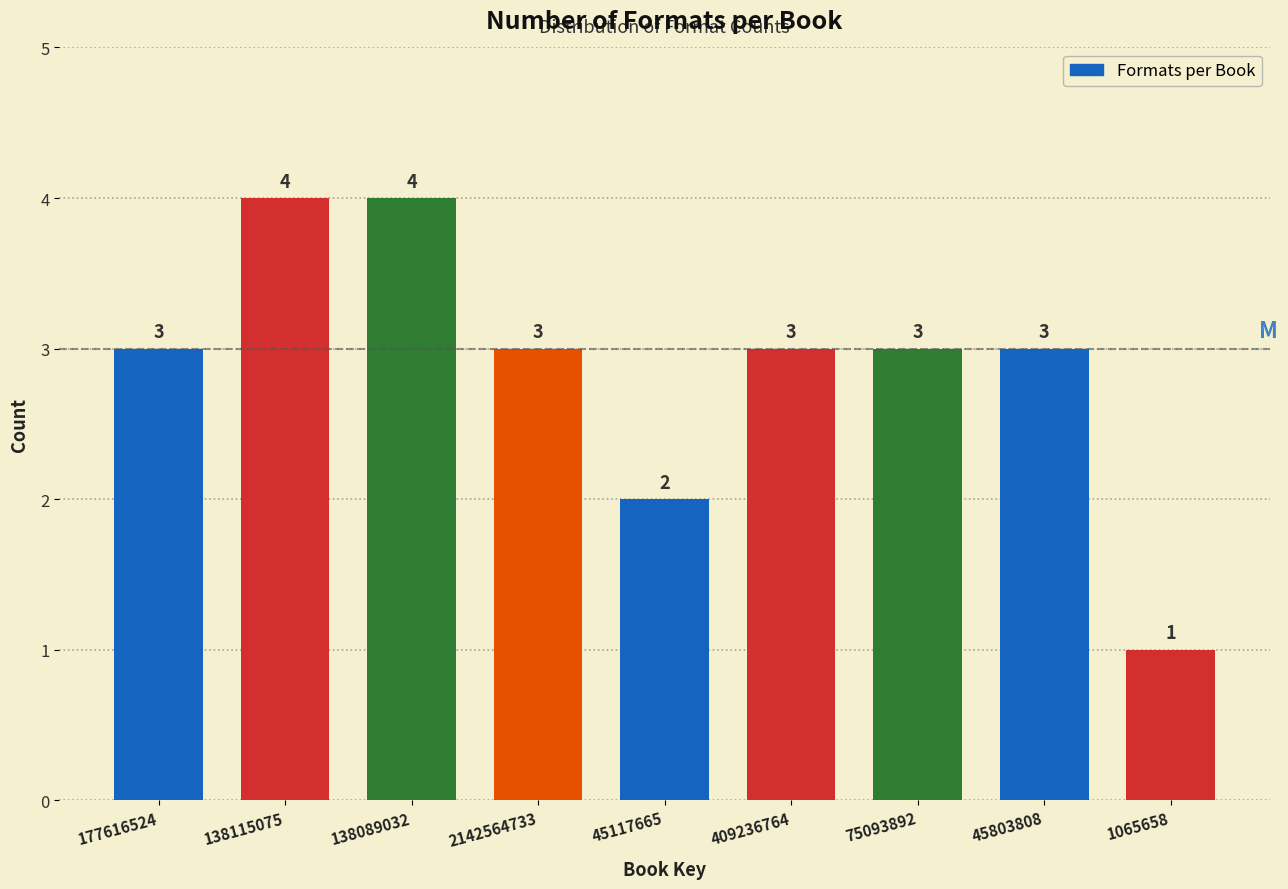

Reading left to right, transcribe all the data shown in this chart.

177616524=3	138115075=4	138089032=4	2142564733=3	45117665=2	409236764=3	75093892=3	45803808=3	1065658=1